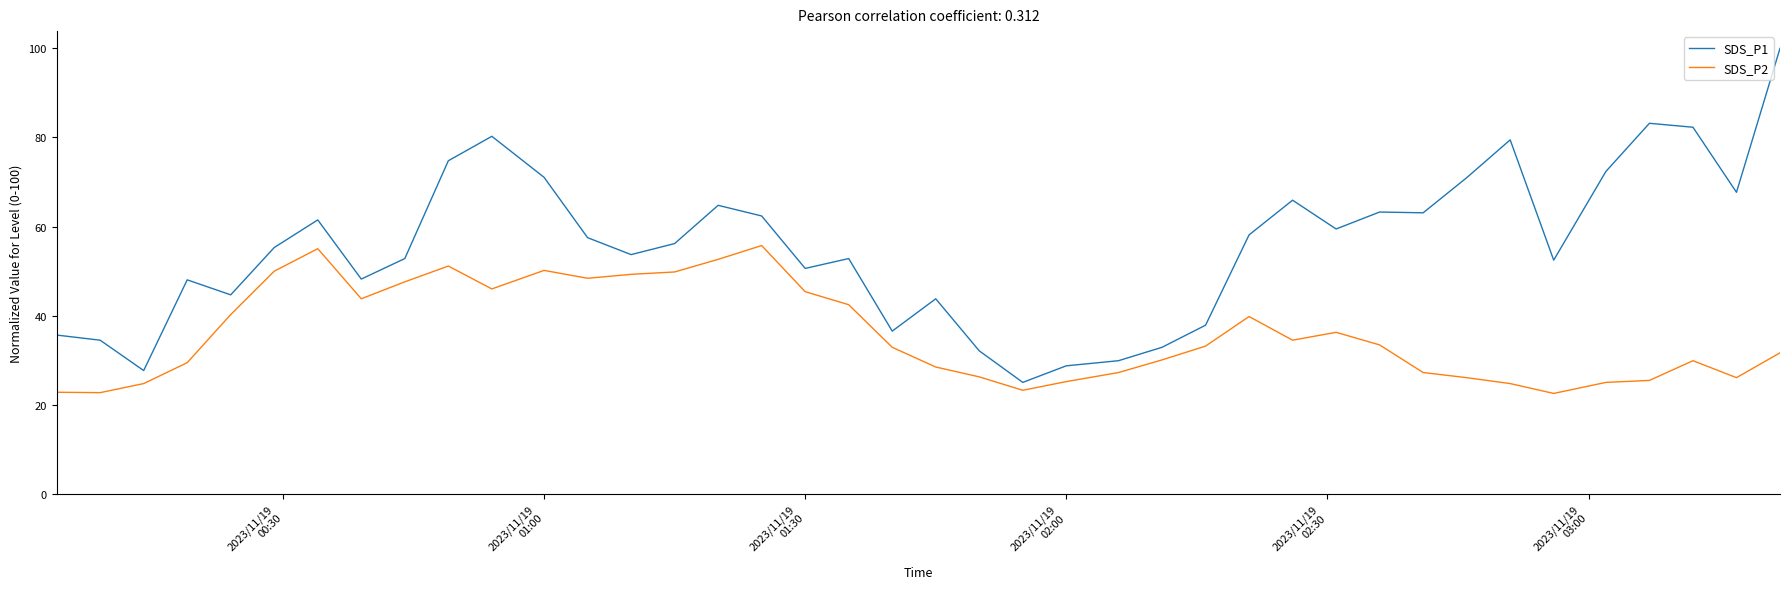

What is the difference between the maximum and minimum values in the SDS_P1 series?

75.0